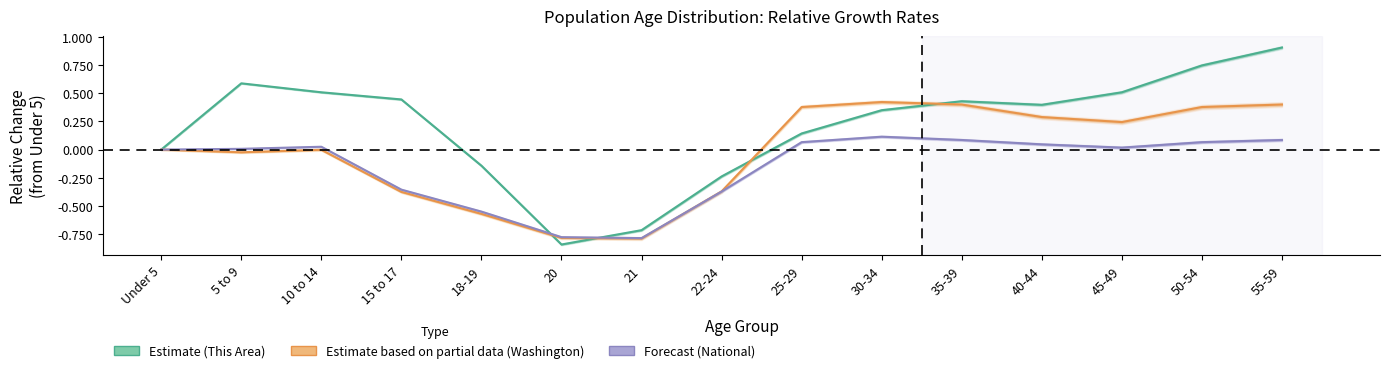

True or false: This Area (Estimate) and Washington (Partial) cross at least once.

True